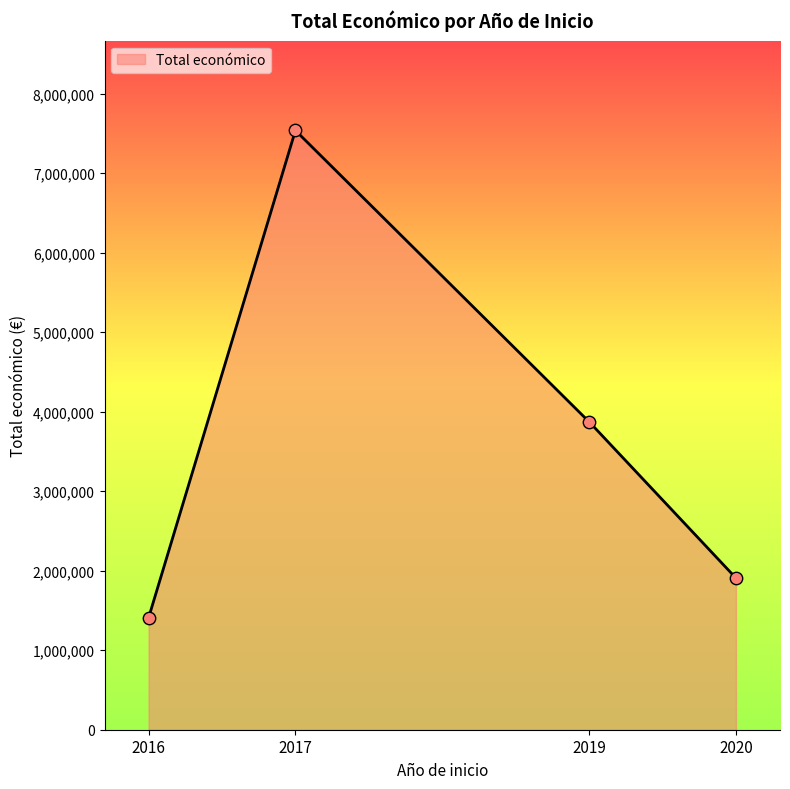

What is the minimum value for Total económico?

1406996.0